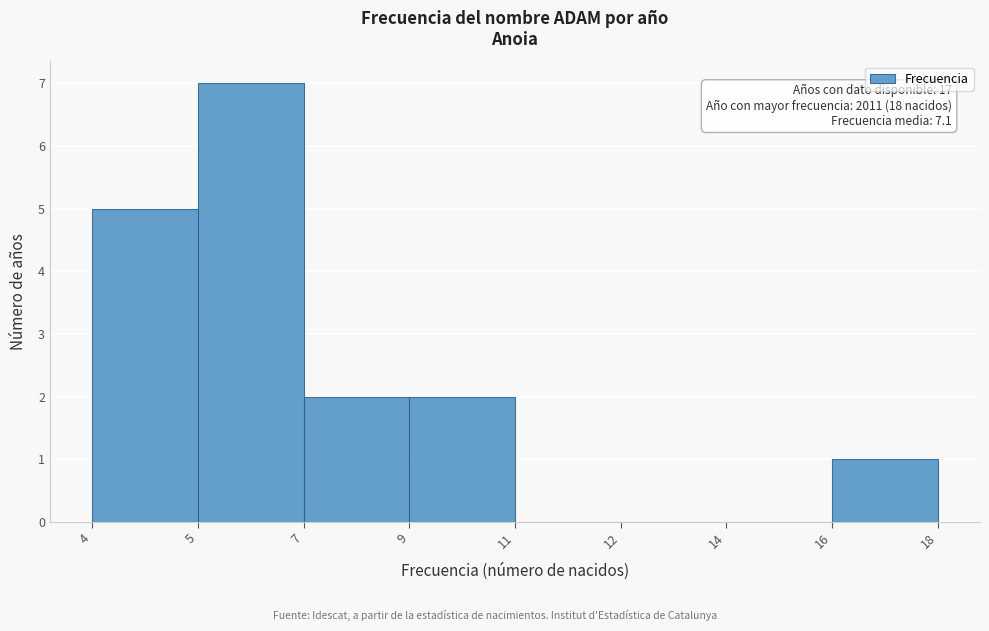

Reading left to right, what are all the values shown in this chart?

4=5	5=7	7=2	9=2	11=0	12=0	14=0	16=1